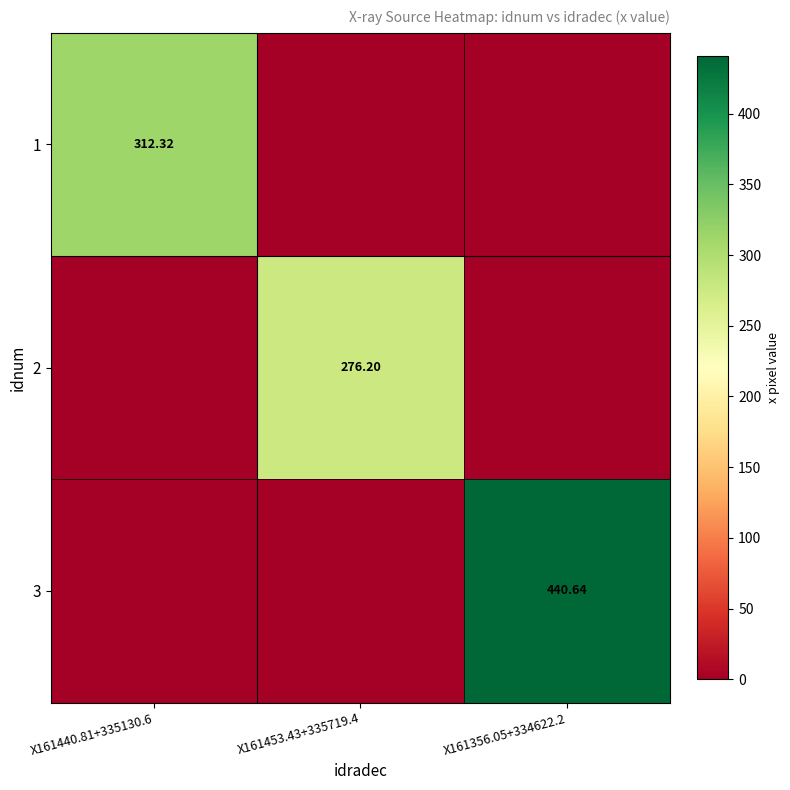

How many values in 3 are above zero?

1